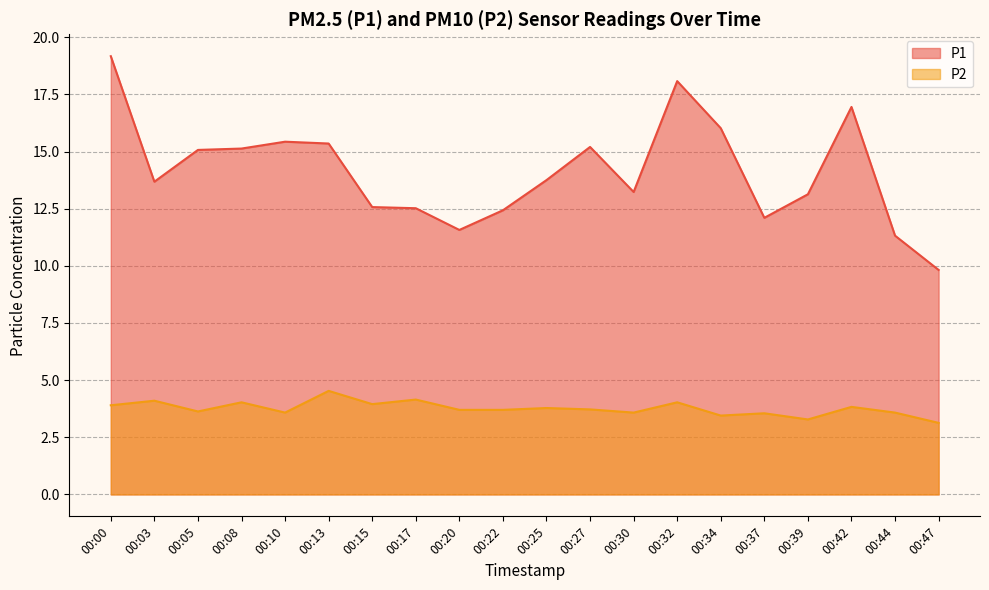

What are all the series names shown in the legend?

P1, P2